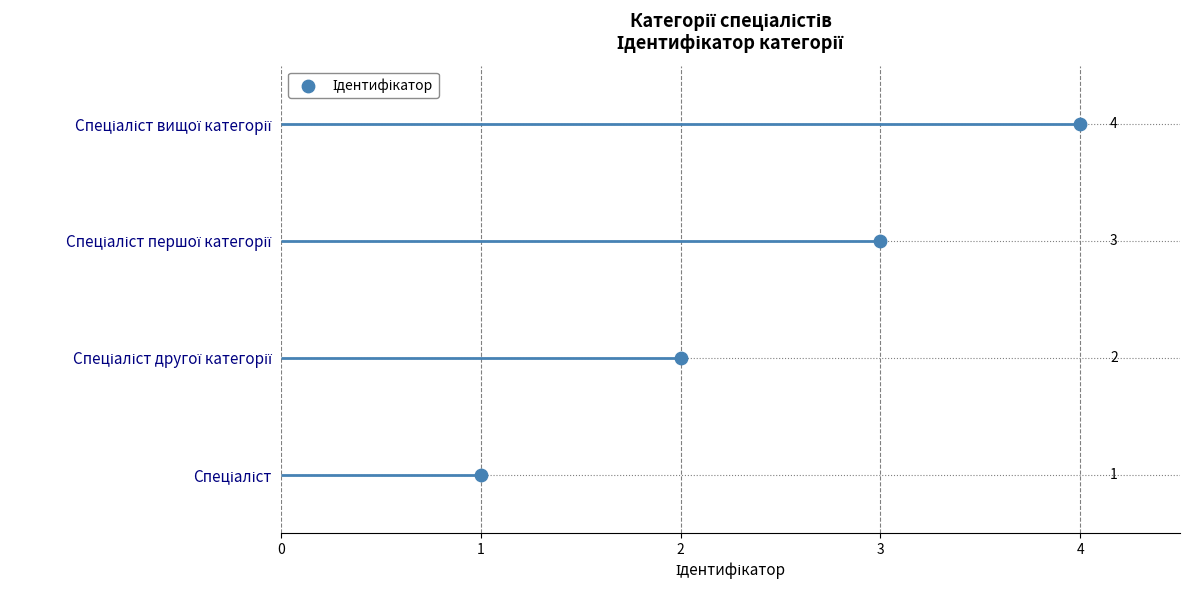

What is the change in value from 2 to 4?

+2